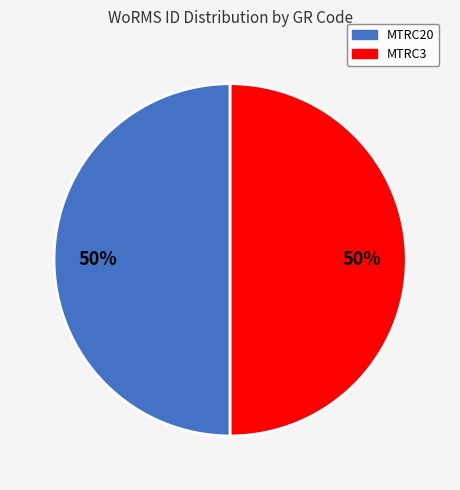

How many slices are in this pie chart?

2